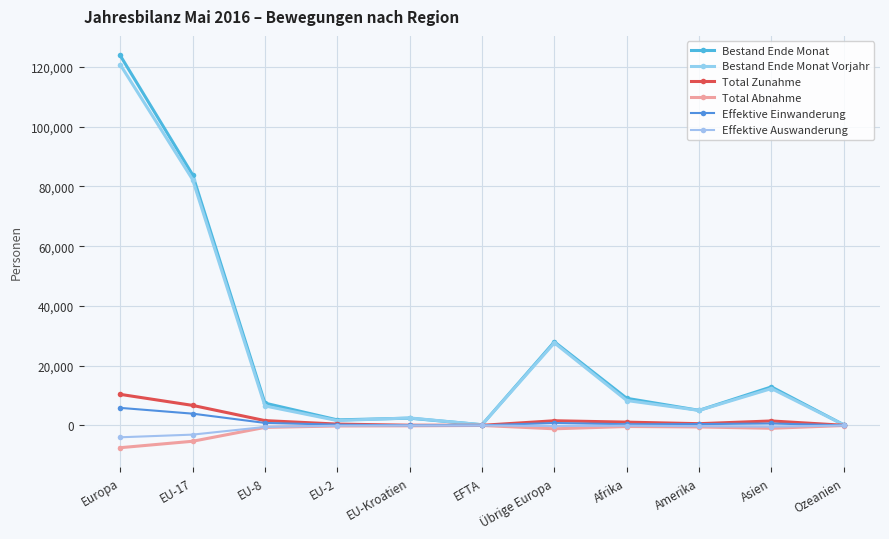

What is the difference between the maximum and minimum values in the Bestand Ende Monat series?

123630